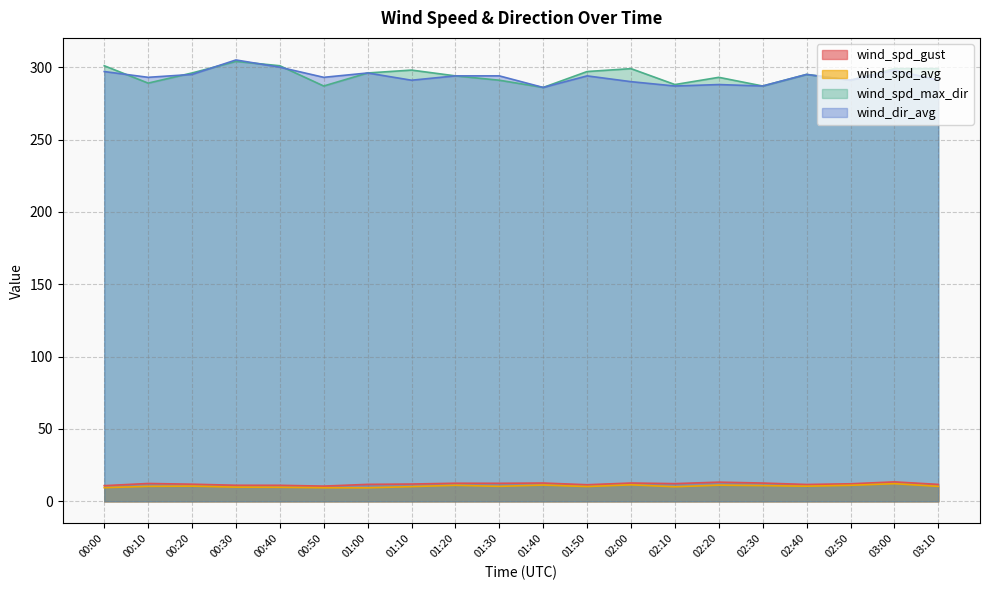

The value of wind_dir_avg at 01:50 is 173.7. True or false?

False